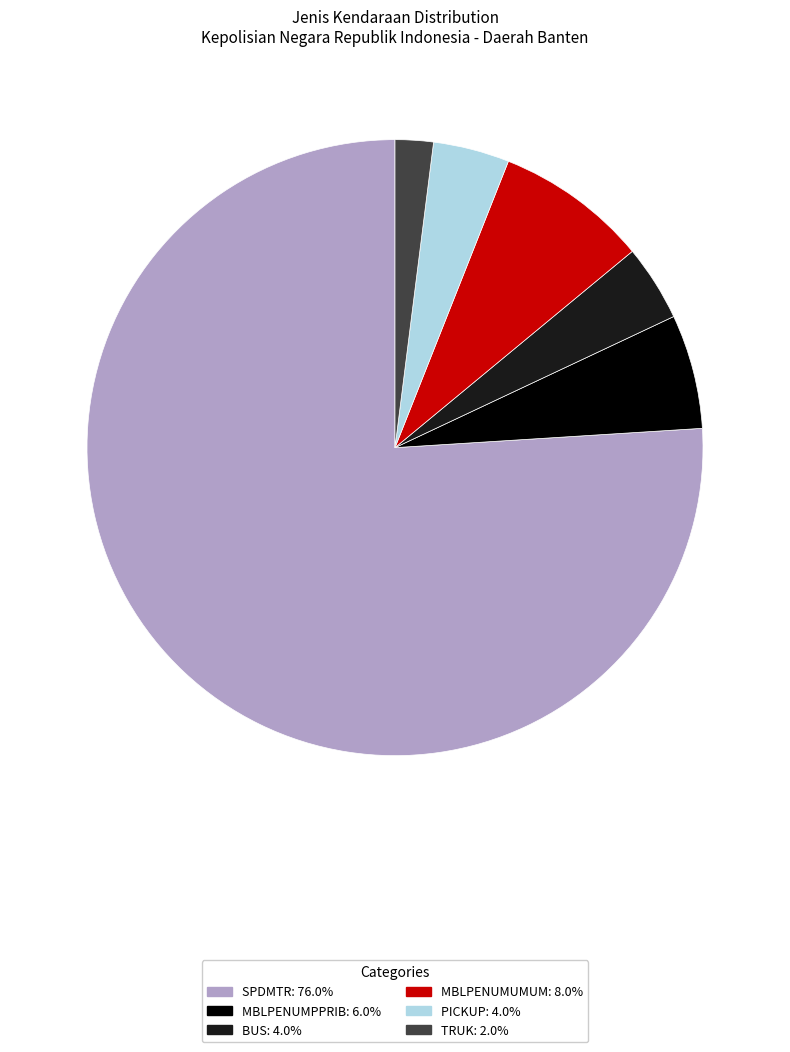

Is there any slice that represents more than half of the pie?

Yes